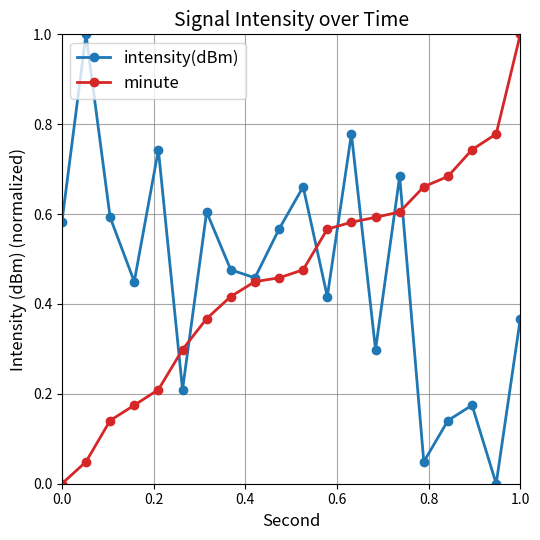

How many intersections are there between intensity(dBm) and minute?

7